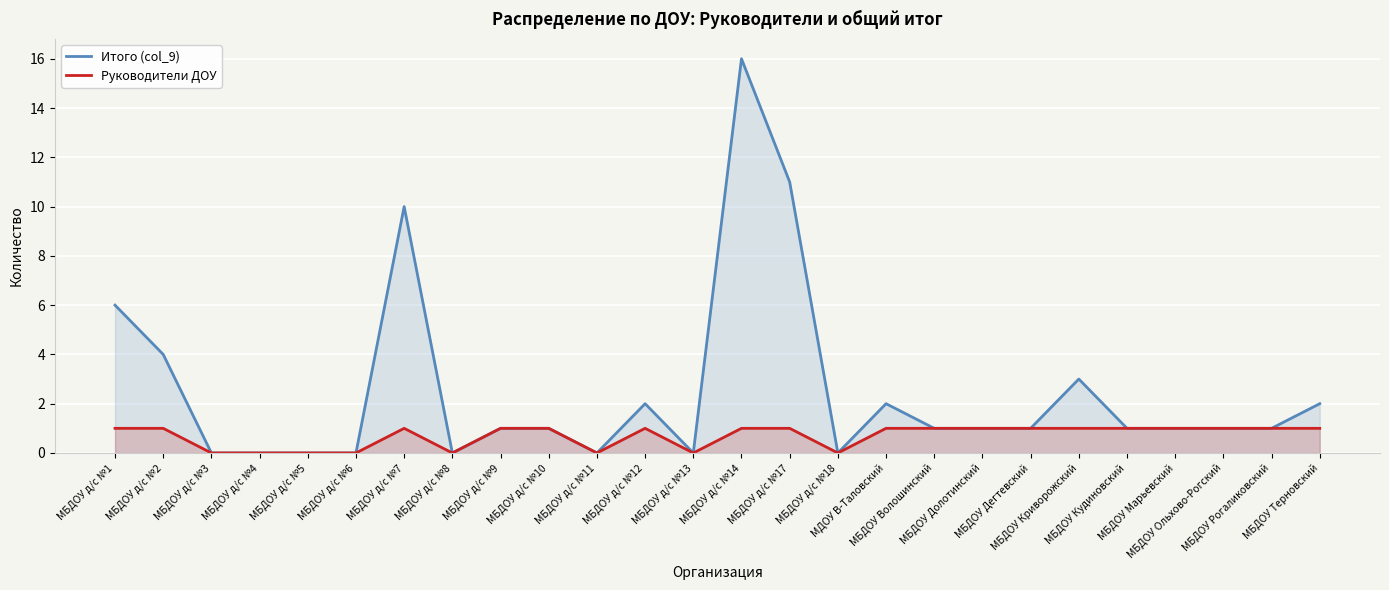

True or false: Итого (col_9) and Руководители ДОУ cross at least once.

False